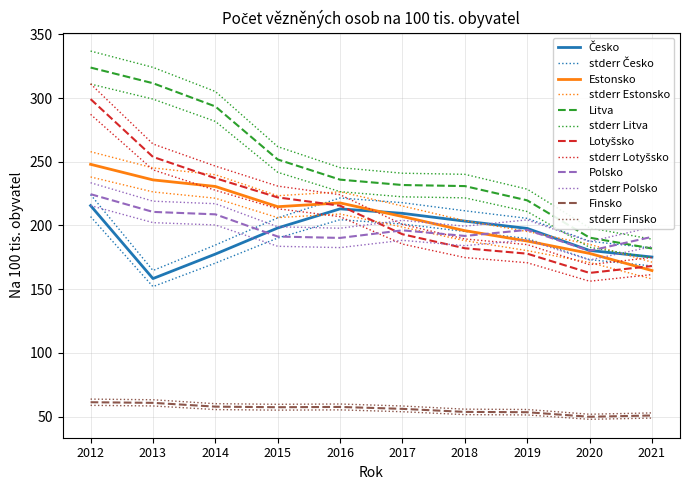

What is the spread (max minus min) of values at 2014?

233.3